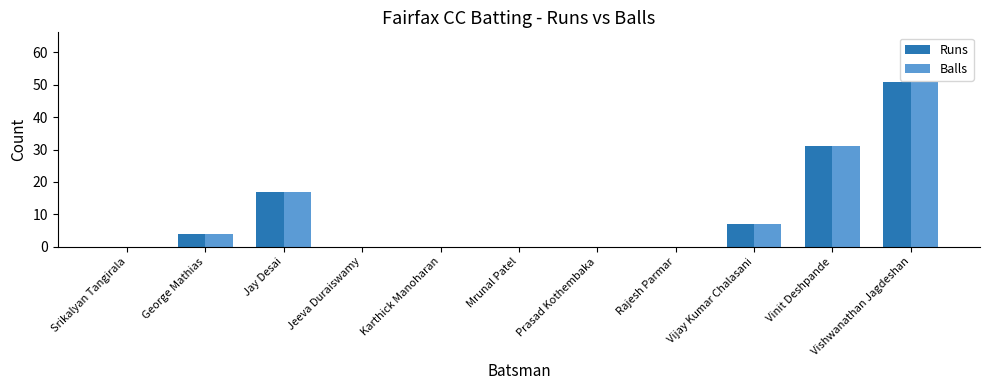

At which label is Balls closest to 25?

Vinit Deshpande